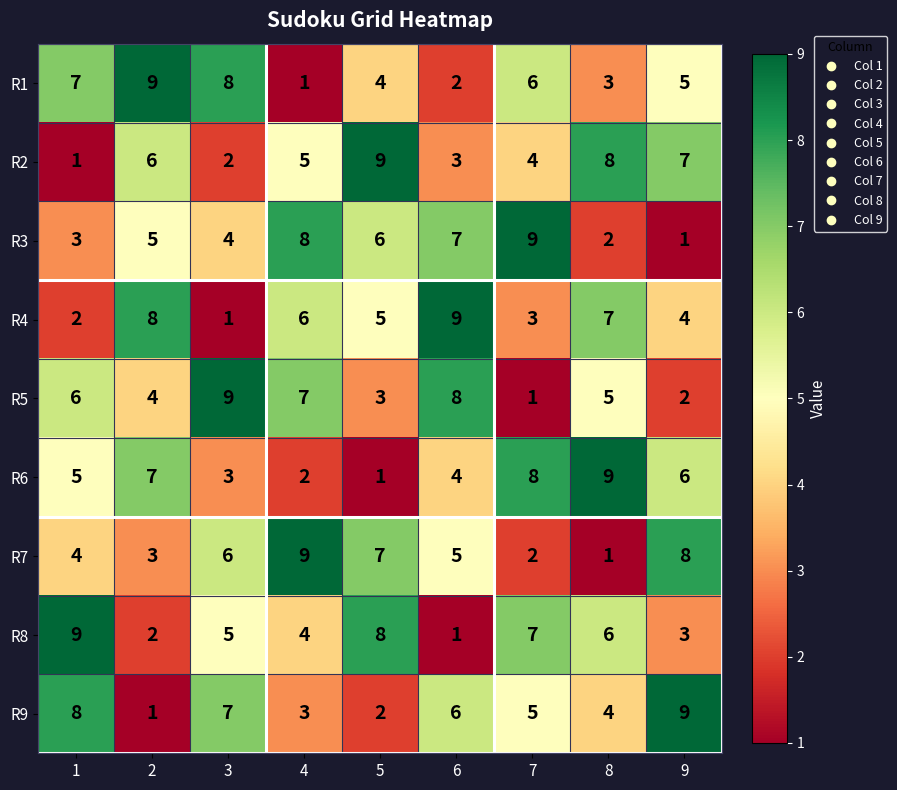

At how many categories does at least one series exceed 2?

9